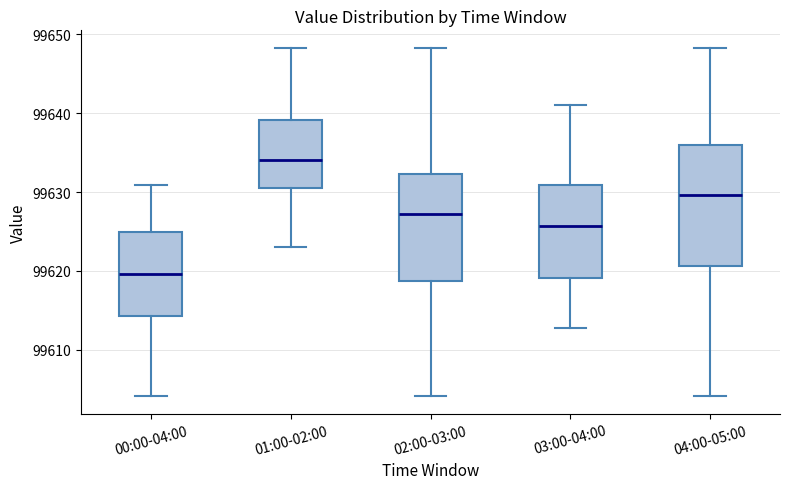

Reading left to right, read every box against the y-axis: the position of its median line, the range the box covers, and the ends of its whiskers. The values are not printed on the chart, so give them approximately, as read against the axis.

00:00-04:00: median 99620, box 99614 to 99625, whiskers 99604 to 99631
01:00-02:00: median 99634, box 99630 to 99639, whiskers 99623 to 99648
02:00-03:00: median 99627, box 99619 to 99632, whiskers 99604 to 99648
03:00-04:00: median 99626, box 99619 to 99631, whiskers 99613 to 99641
04:00-05:00: median 99630, box 99621 to 99636, whiskers 99604 to 99648